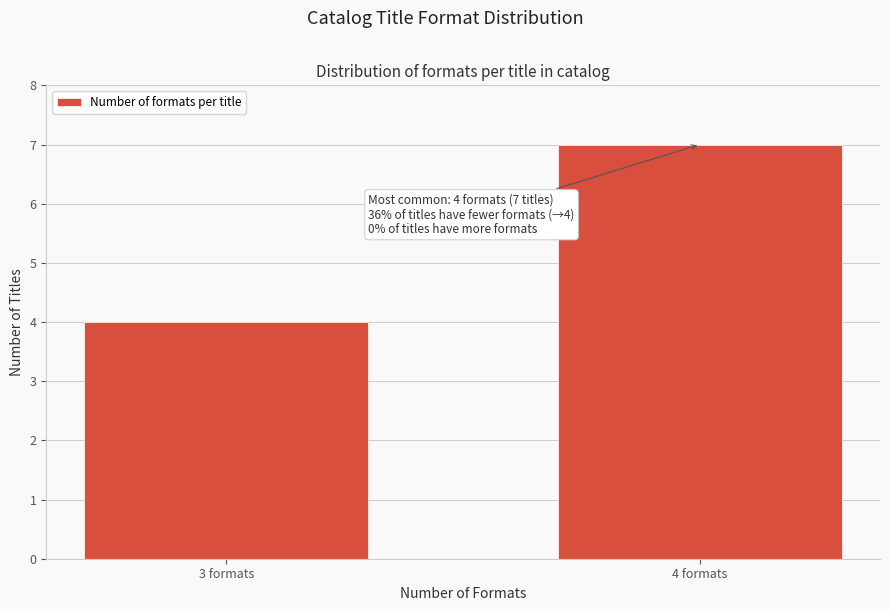

Reading left to right, list all the values displayed in this chart.

3 formats=4	4 formats=7